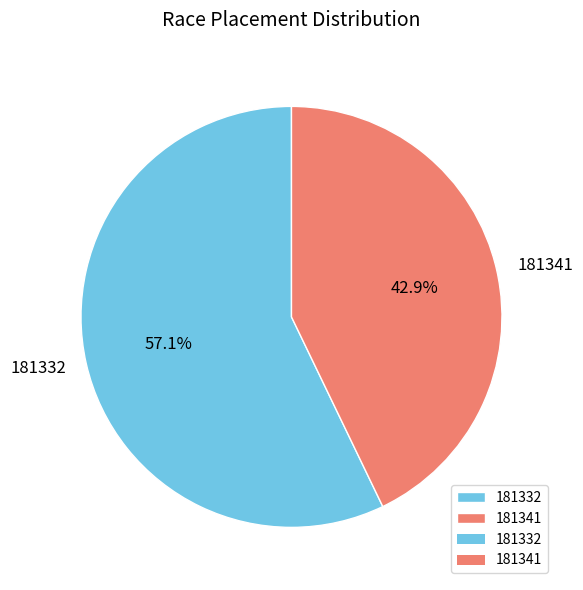

To the nearest percent, what percentage of the pie is 181332?

57%